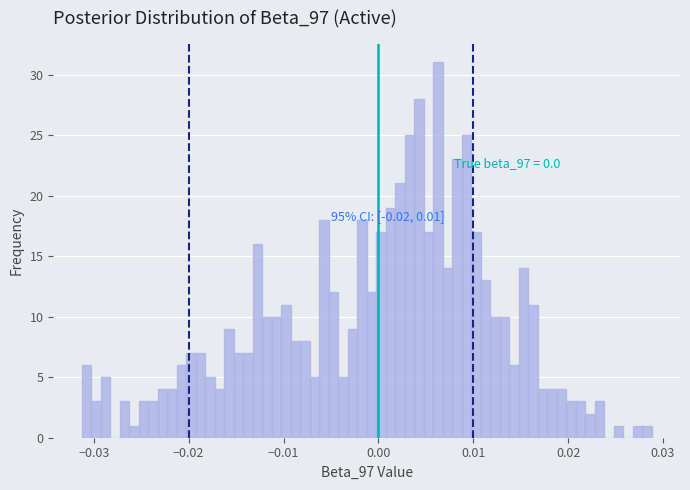

Around what value on the x-axis is the tallest bar? Give the approximate position of its centre, as read against the axis.

0.006